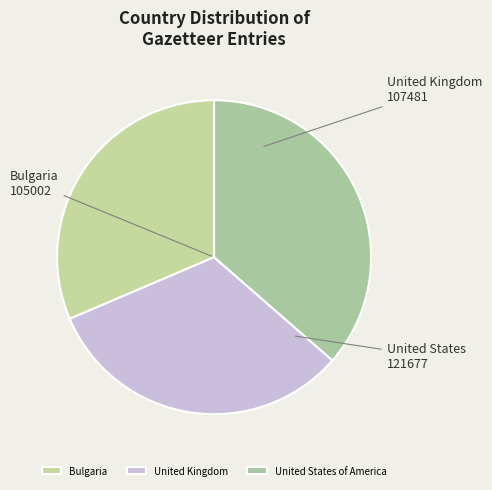

What portion of the pie excludes United States of America?

63.6%